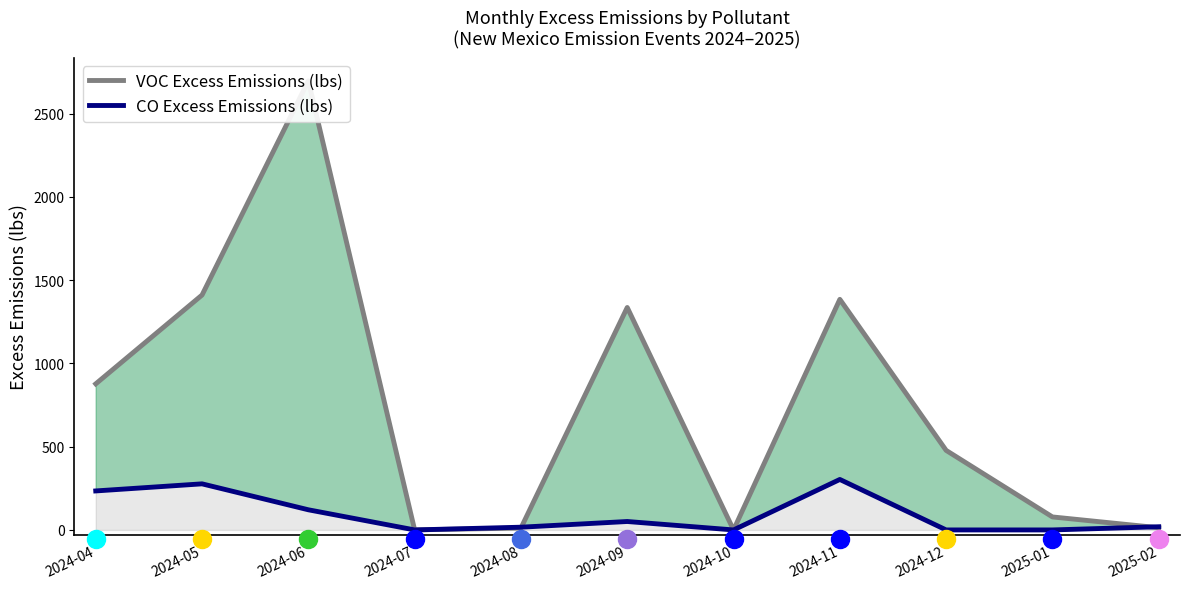

How many values in the CO Excess Emissions (lbs) series exceed 19?

6